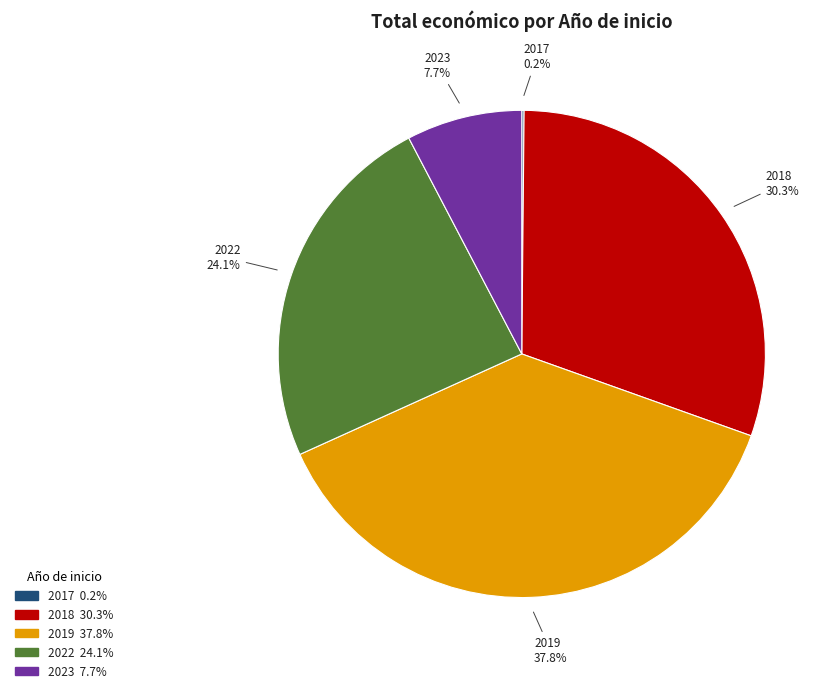

Is there any slice that represents more than half of the pie?

No